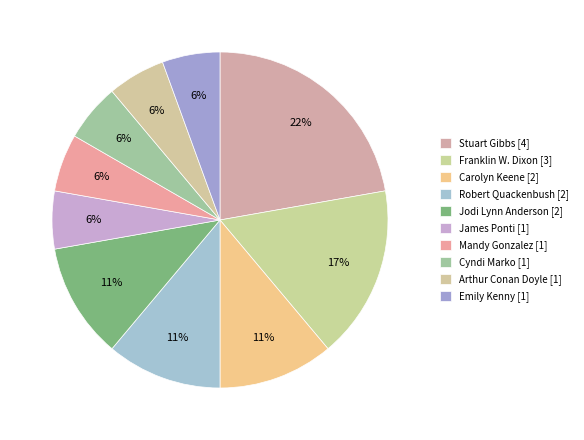

How many segments does this pie chart have?

10